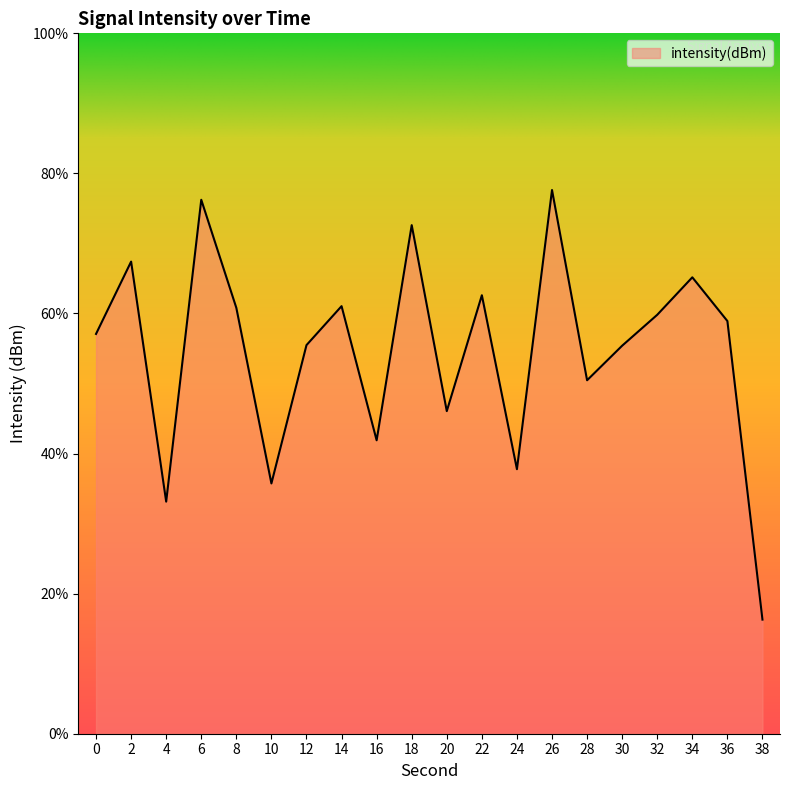

Does the chart display data point markers on the line(s)?

No